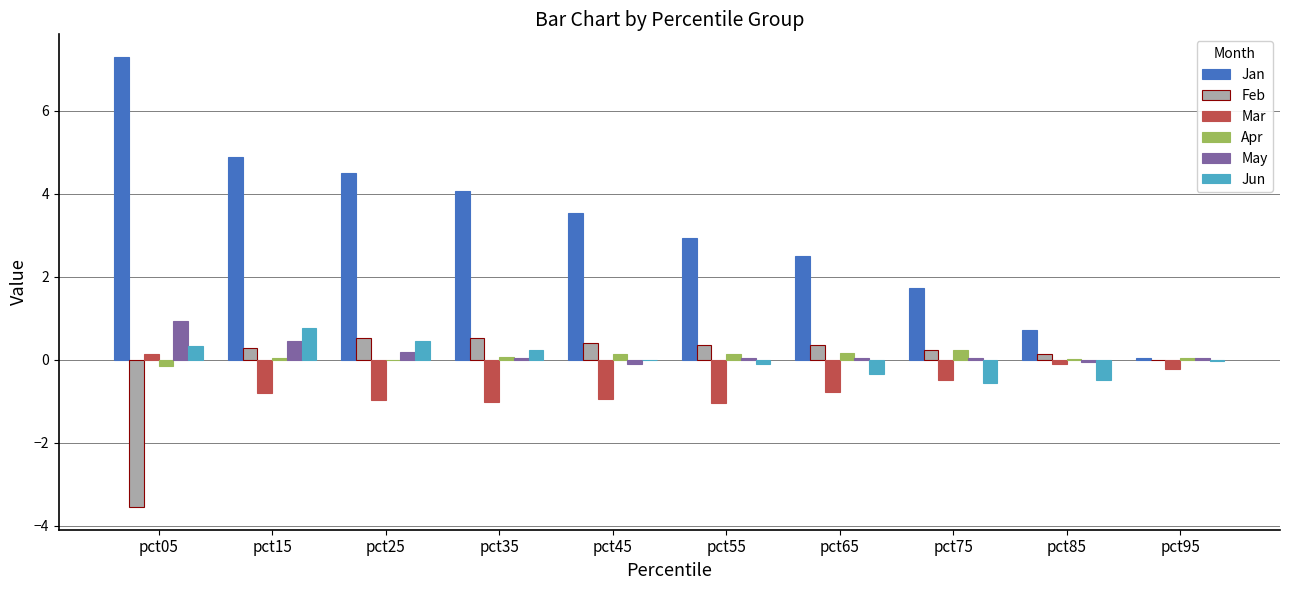

Which series has the largest total across all categories?

Jan